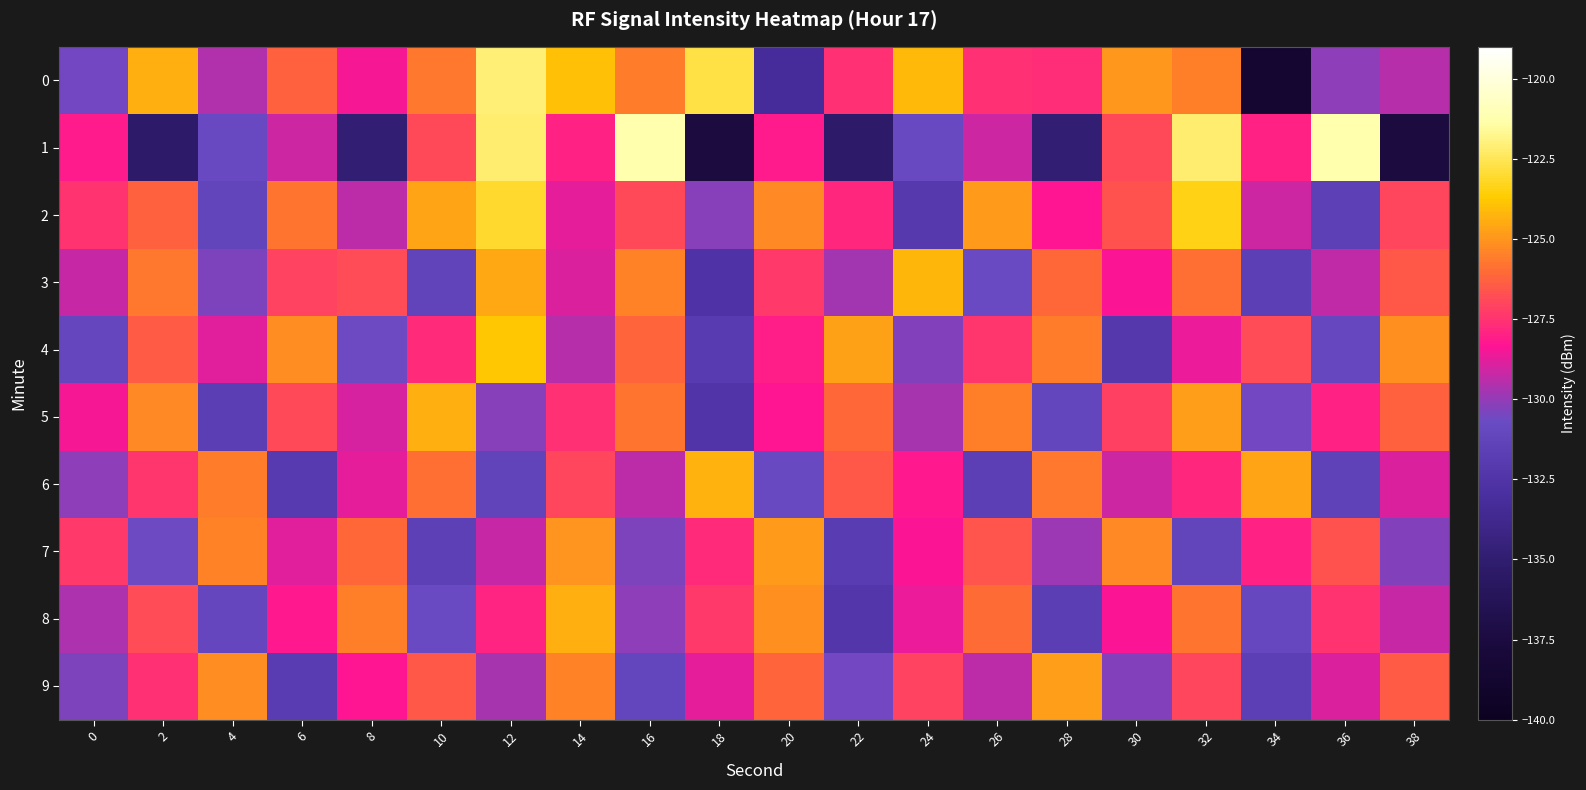

Reading left to right, what are all the values shown in this chart?

0: 0=-130.5	2=-124.4	4=-129.5	6=-126.2	8=-128.5	10=-125.7	12=-122.0	14=-124.0	16=-125.6	18=-122.8	20=-133.2	22=-127.6	24=-124.2	26=-127.6	28=-127.6	30=-124.9	32=-125.5	34=-138.7	36=-130.1	38=-129.5
1: 0=-128.1	2=-135.2	4=-130.8	6=-129.1	8=-134.9	10=-126.9	12=-122.2	14=-128.0	16=-121.2	18=-137.5	20=-128.1	22=-135.2	24=-130.8	26=-129.1	28=-134.9	30=-126.9	32=-122.2	34=-128.0	36=-121.2	38=-137.5
2: 0=-127.5	2=-126.3	4=-131.2	6=-125.8	8=-129.4	10=-124.6	12=-123.1	14=-128.7	16=-126.9	18=-130.2	20=-125.3	22=-127.8	24=-132.1	26=-124.9	28=-128.3	30=-126.7	32=-123.4	34=-129.1	36=-131.5	38=-127.0
3: 0=-129.2	2=-125.7	4=-130.4	6=-127.1	8=-126.8	10=-131.3	12=-124.5	14=-128.9	16=-125.4	18=-132.6	20=-127.3	22=-129.8	24=-124.2	26=-130.7	28=-126.1	30=-128.4	32=-125.9	34=-131.6	36=-129.3	38=-126.5
4: 0=-131.0	2=-126.4	4=-128.8	6=-125.2	8=-130.6	10=-127.7	12=-123.8	14=-129.5	16=-126.2	18=-131.9	20=-128.1	22=-124.7	24=-130.3	26=-127.4	28=-125.6	30=-132.2	32=-128.6	34=-126.8	36=-130.9	38=-125.1
5: 0=-128.5	2=-125.3	4=-131.7	6=-126.9	8=-129.0	10=-124.4	12=-130.2	14=-127.6	16=-125.8	18=-132.4	20=-128.3	22=-126.1	24=-129.7	26=-125.5	28=-131.1	30=-127.2	32=-124.8	34=-130.5	36=-128.0	38=-126.3
6: 0=-130.1	2=-127.4	4=-125.6	6=-132.0	8=-128.7	10=-125.9	12=-131.3	14=-127.0	16=-129.4	18=-124.3	20=-130.8	22=-126.5	24=-128.2	26=-131.6	28=-125.7	30=-129.1	32=-127.8	34=-124.6	36=-131.4	38=-128.9
7: 0=-127.3	2=-130.6	4=-125.4	6=-128.8	8=-126.1	10=-131.5	12=-129.2	14=-125.0	16=-130.4	18=-127.7	20=-124.9	22=-131.8	24=-128.4	26=-126.6	28=-129.9	30=-125.3	32=-131.2	34=-128.0	36=-126.7	38=-130.3
8: 0=-129.6	2=-126.8	4=-131.0	6=-128.2	8=-125.5	10=-130.7	12=-127.9	14=-124.4	16=-130.1	18=-127.3	20=-125.1	22=-132.3	24=-128.6	26=-126.0	28=-131.7	30=-128.4	32=-125.8	34=-130.9	36=-127.5	38=-129.2
9: 0=-130.4	2=-127.6	4=-125.2	6=-131.8	8=-128.3	10=-126.5	12=-129.7	14=-125.4	16=-131.1	18=-128.7	20=-126.2	22=-130.5	24=-127.1	26=-129.4	28=-124.8	30=-130.3	32=-127.0	34=-131.6	36=-128.9	38=-126.4